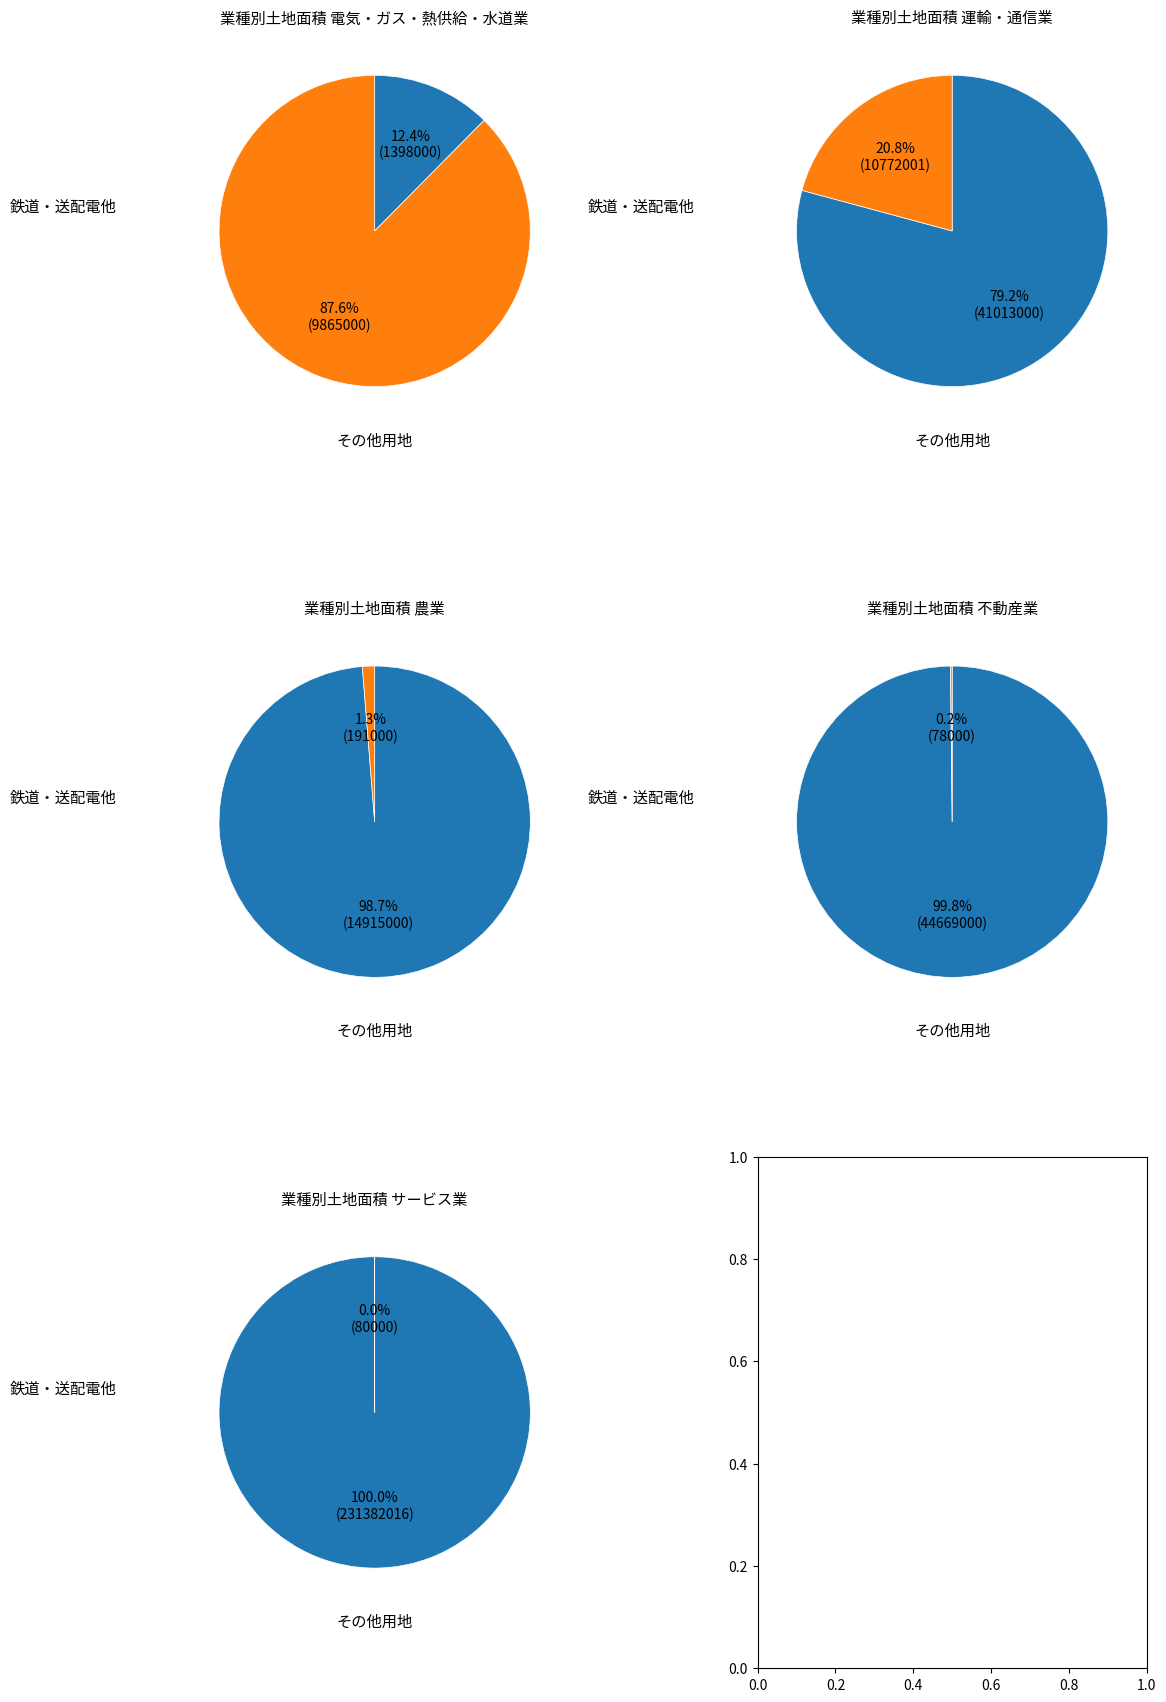

Does 運輸・通信業 account for over 50% of the chart?

Yes